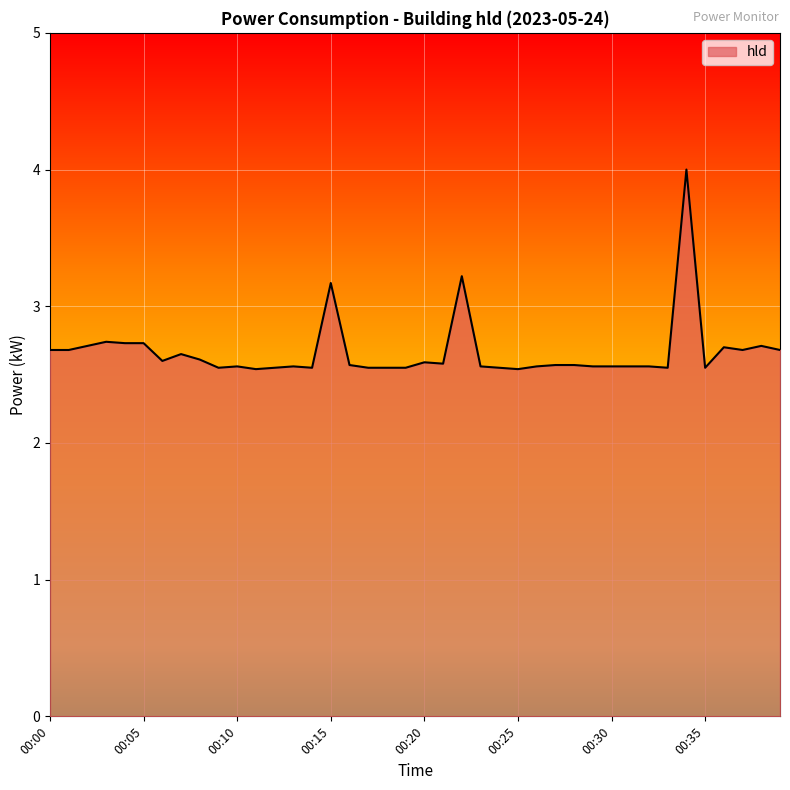

How many lines are shown in the chart?

1